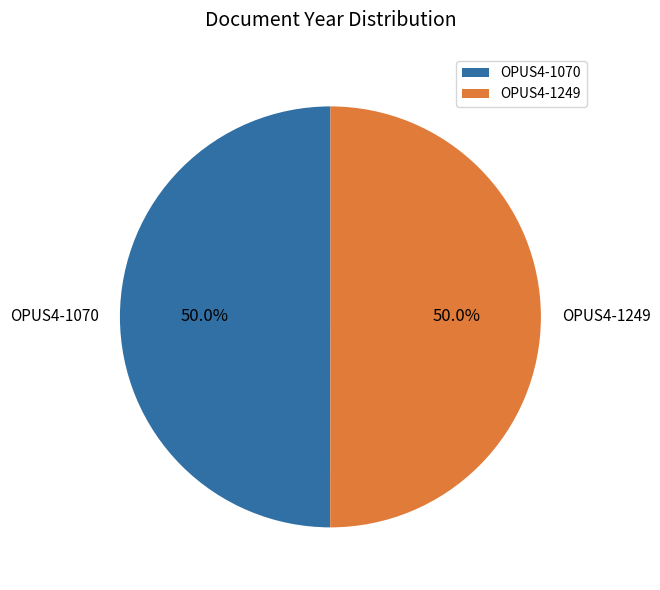

Is it true that OPUS4-1249 is 63% of the pie?

False